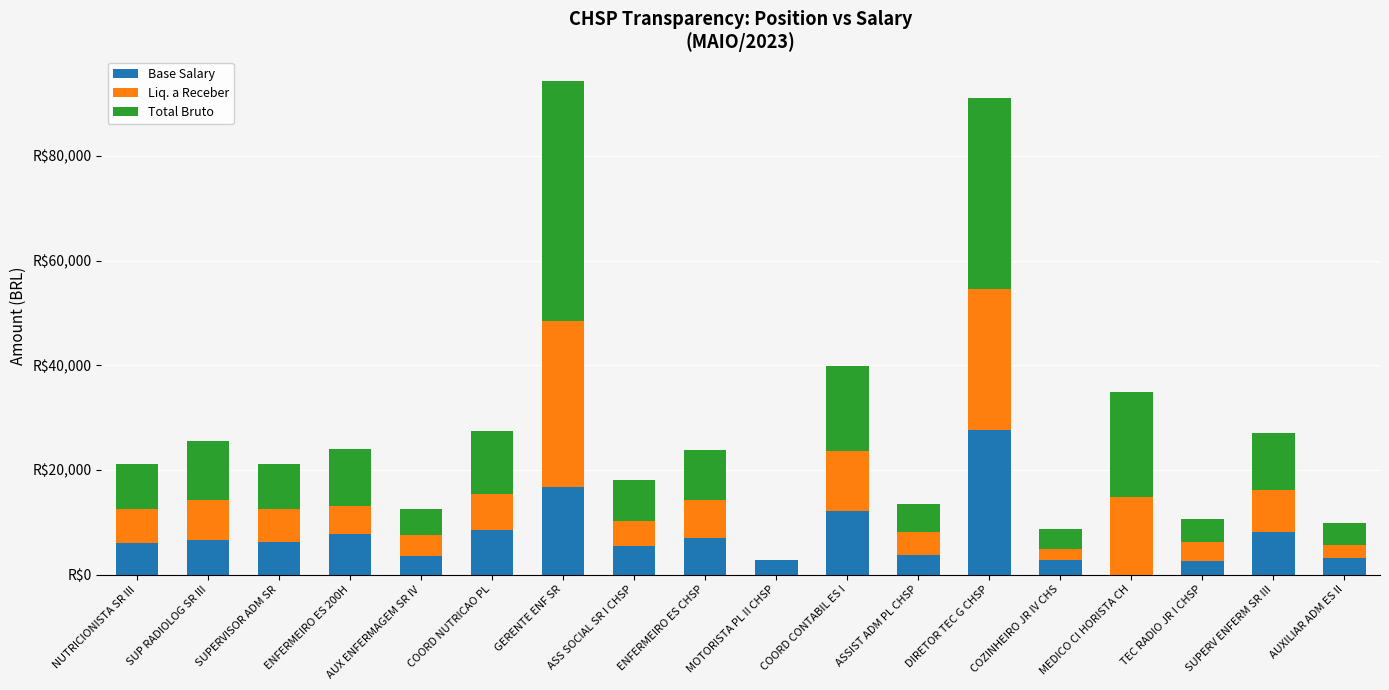

What are all the series names shown in the legend?

Base Salary, Liq. a Receber, Total Bruto